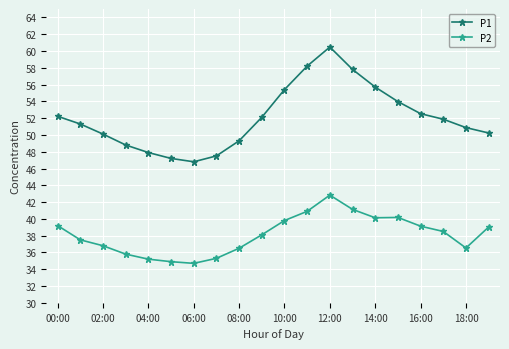

Rank the series by their maximum value, from highest to lowest.

P1, P2